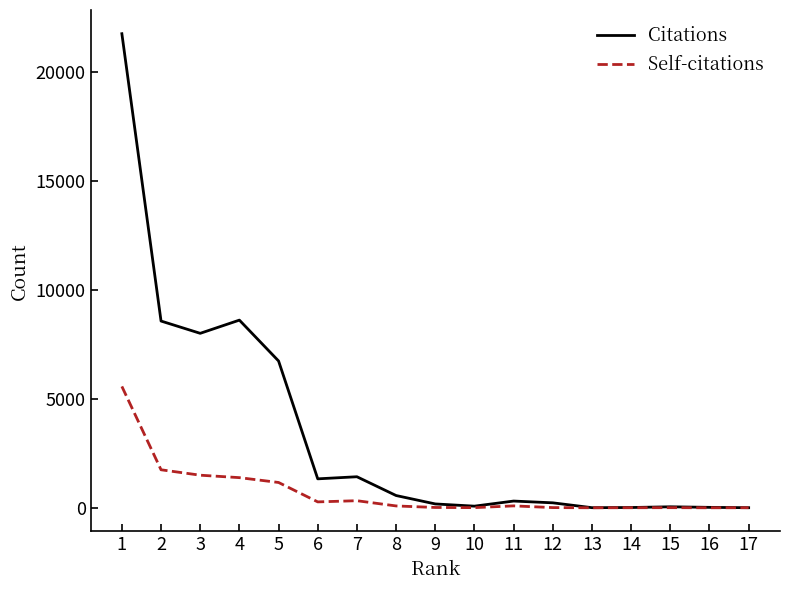

Does the chart have visible grid lines?

No